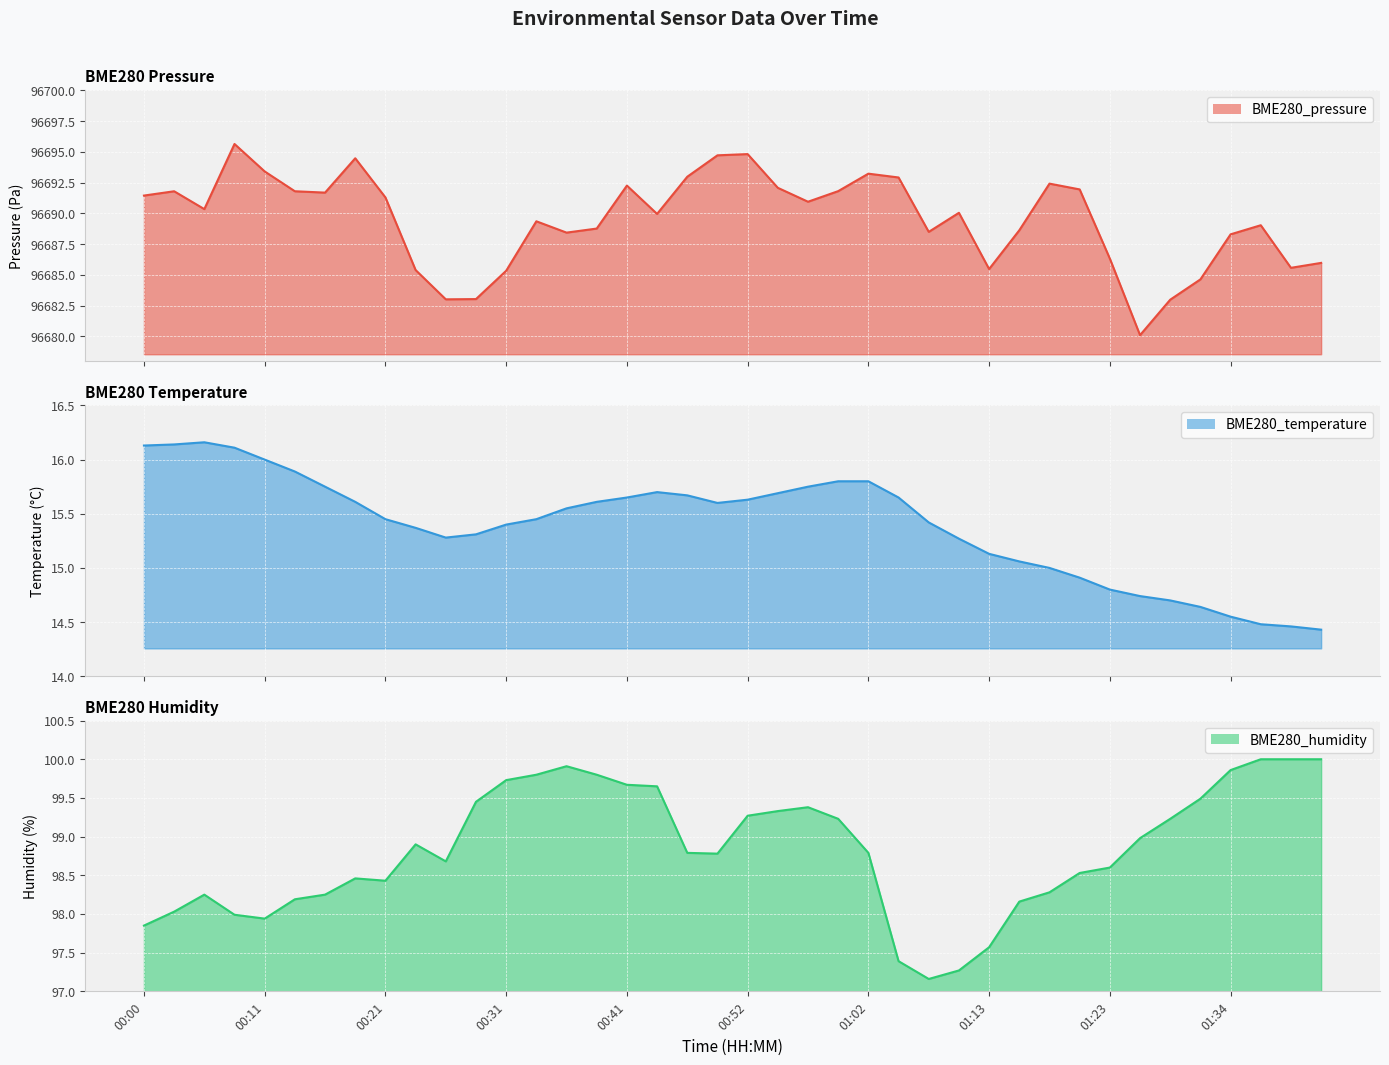

True or false: BME280_temperature and BME280_pressure intersect in this chart.

False